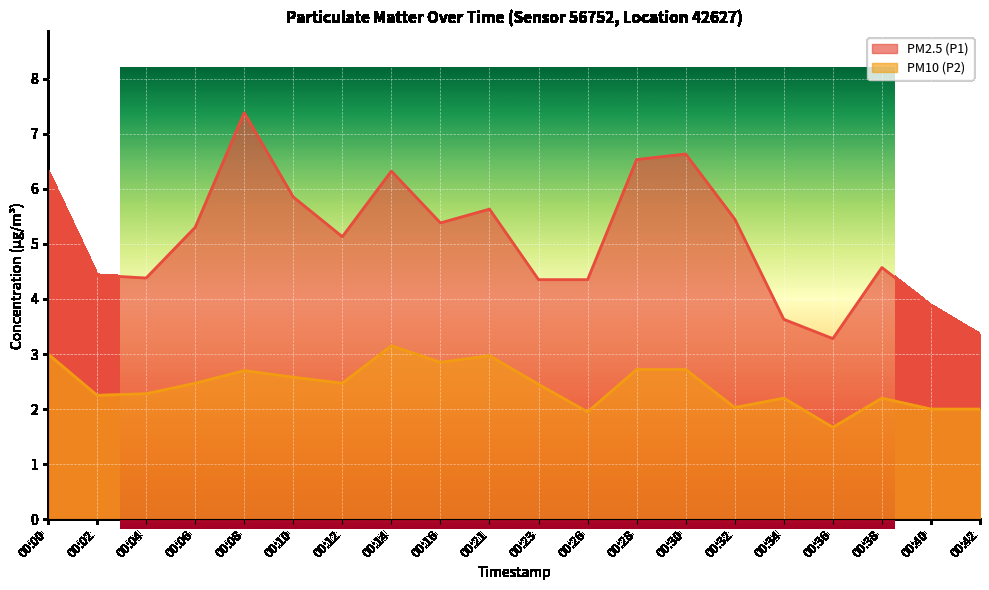

Reading left to right, what are all the values shown in this chart?

PM2.5 (P1): 6.3	4.4	4.4	5.3	7.4	5.8	5.1	6.3	5.4	5.6	4.3	4.3	6.5	6.6	5.5	3.6	3.3	4.6	3.9	3.4
PM10 (P2): 3.0	2.2	2.3	2.5	2.7	2.6	2.5	3.1	2.9	3.0	2.5	1.9	2.7	2.7	2.0	2.2	1.7	2.2	2.0	2.0